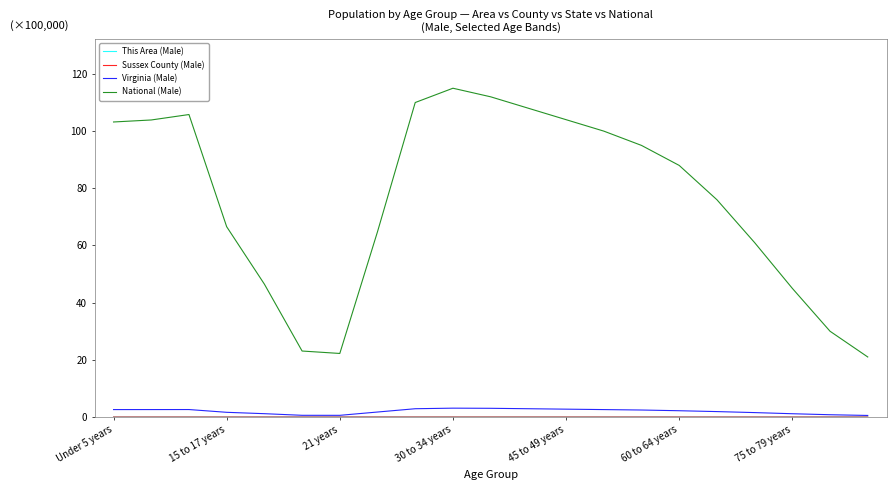

What is the difference between the second highest and second lowest values in the Virginia (Male) series?

2.5